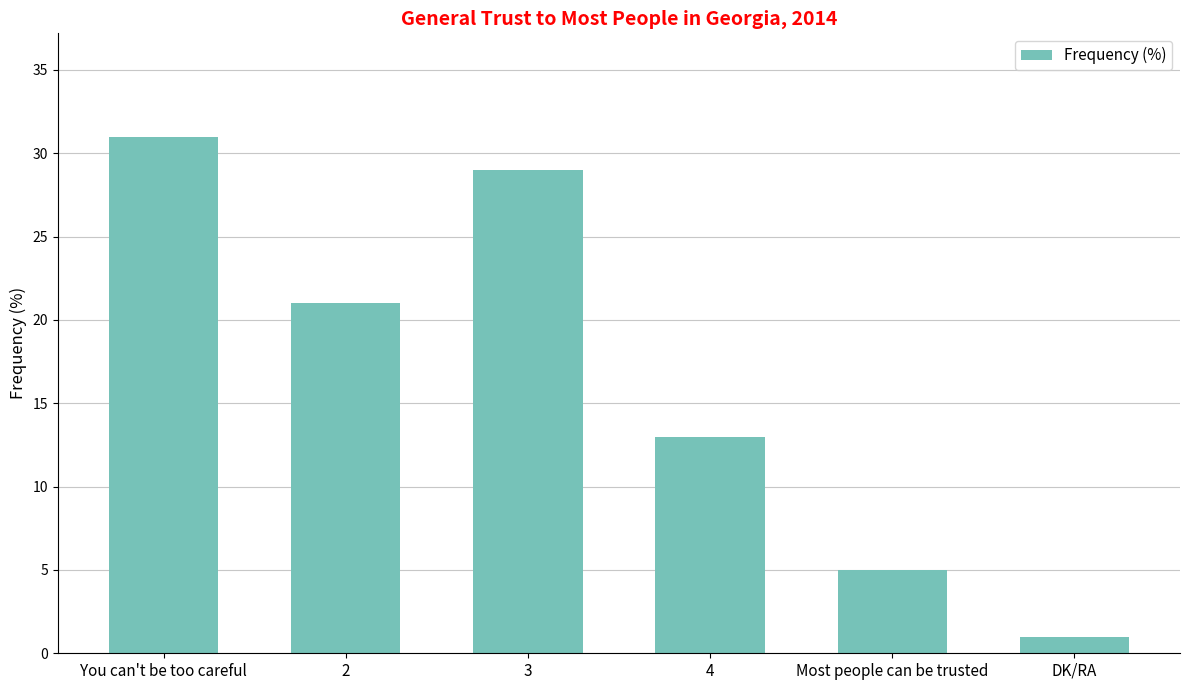

What is the approximate value at 4, to the nearest 10?

10